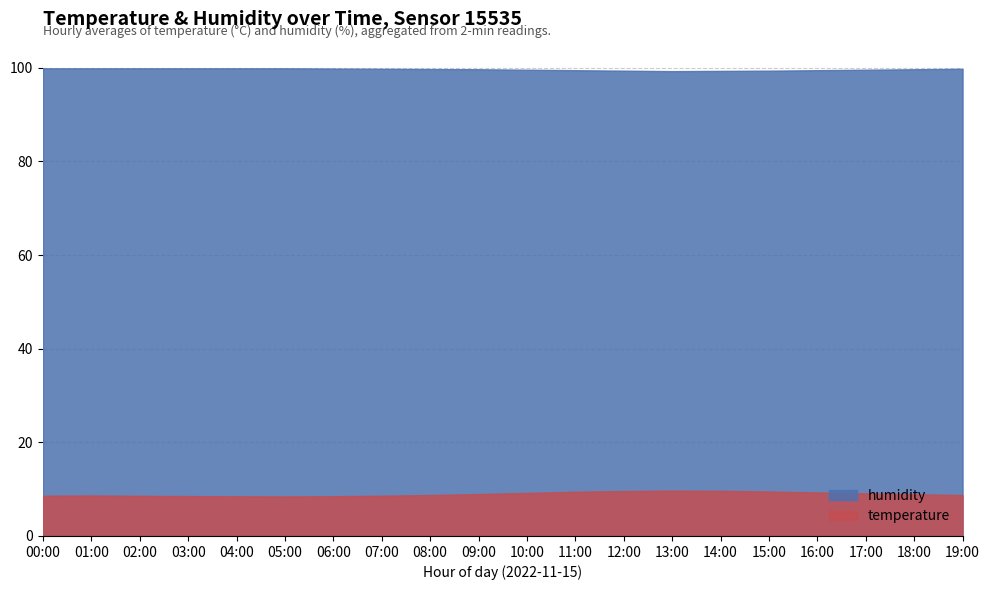

At which category does humidity reach its first local valley?

13:00